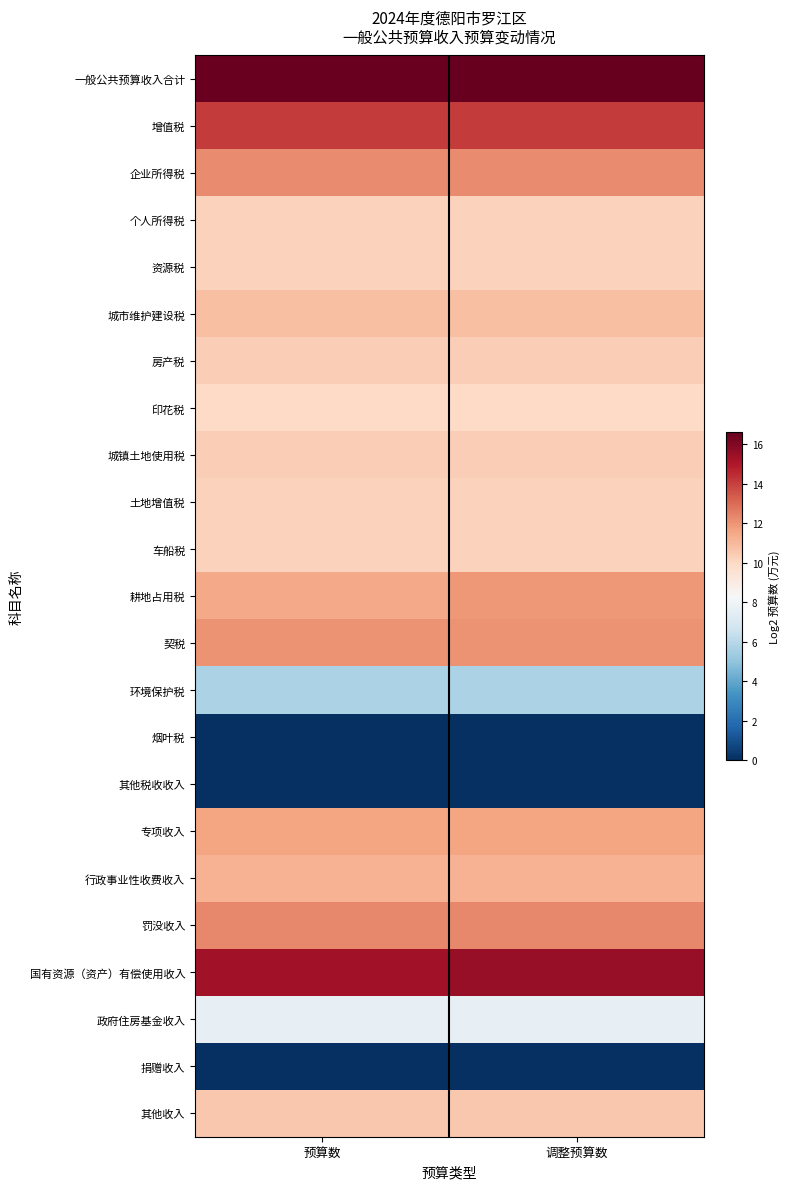

Count the number of categories in the chart.

2